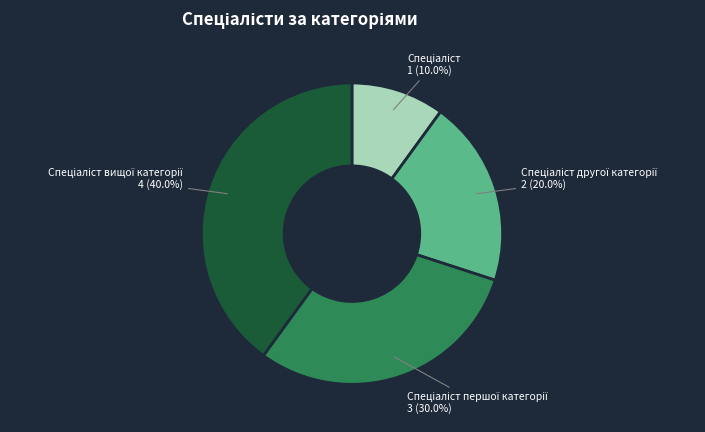

Does any single category account for the majority?

No